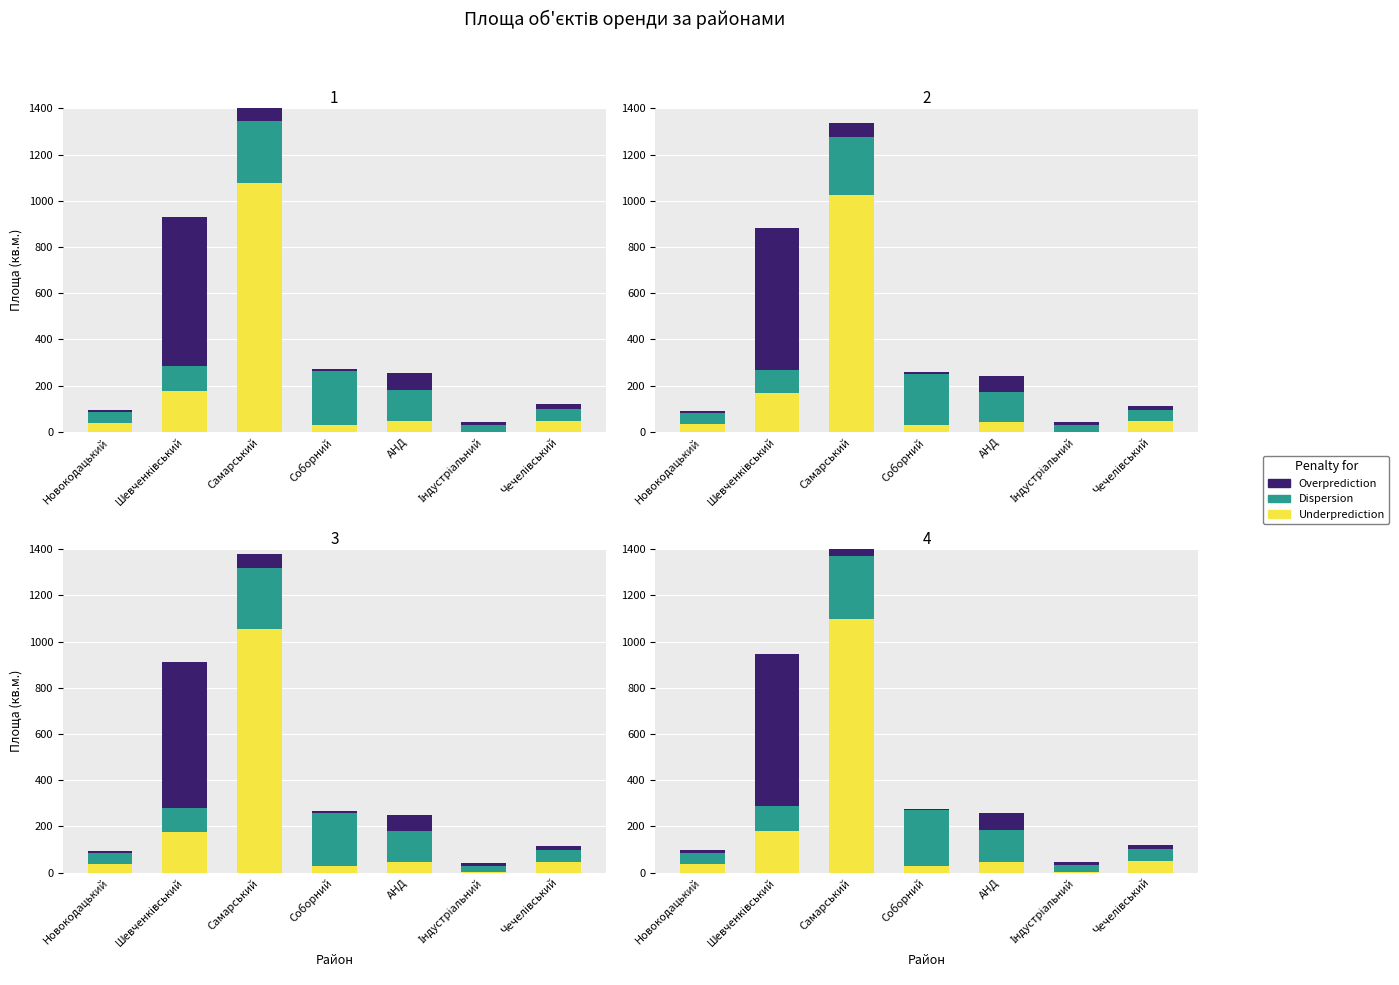

Rank the series at АНД from lowest to highest value.

Underprediction, Overprediction, Dispersion